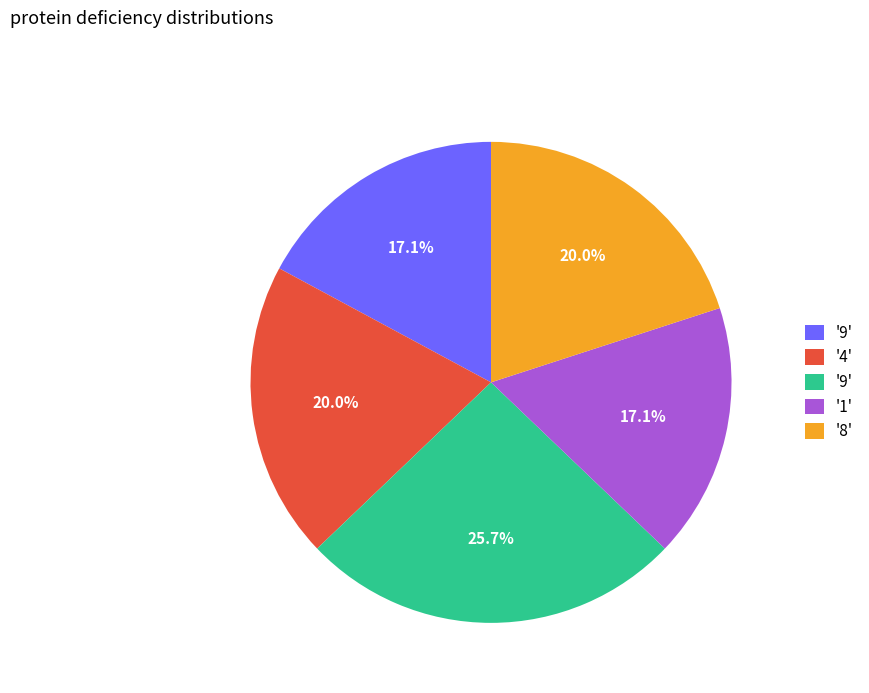

Does any single category account for the majority?

No